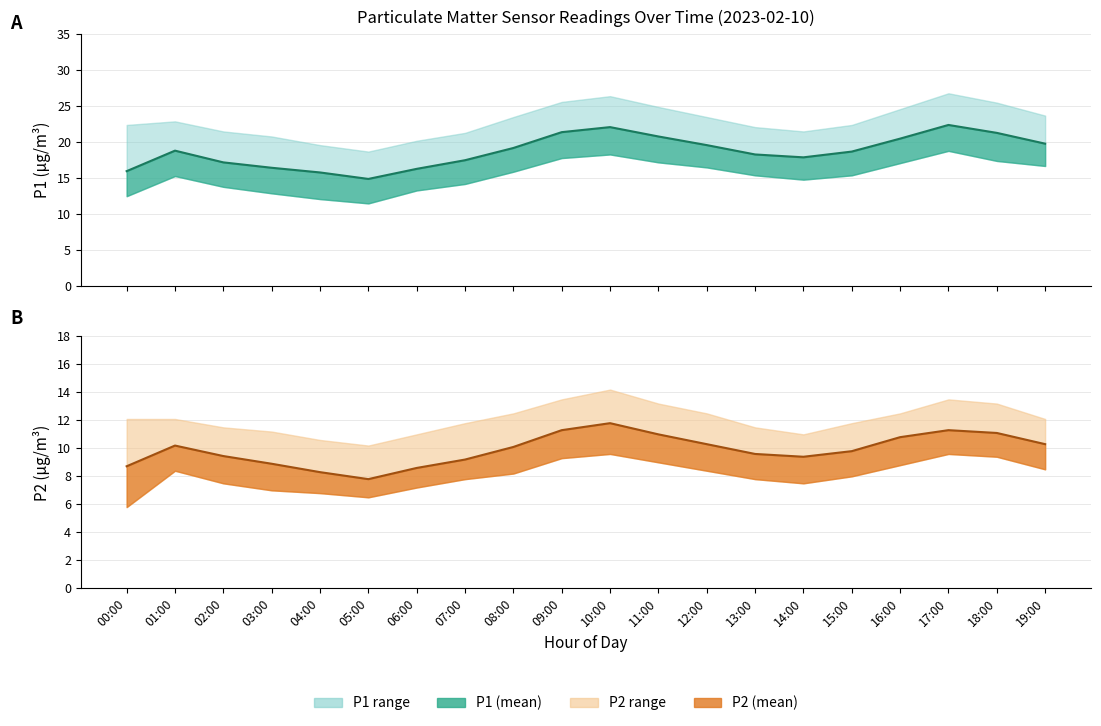

What is the sum of all P2_upper values?

242.0